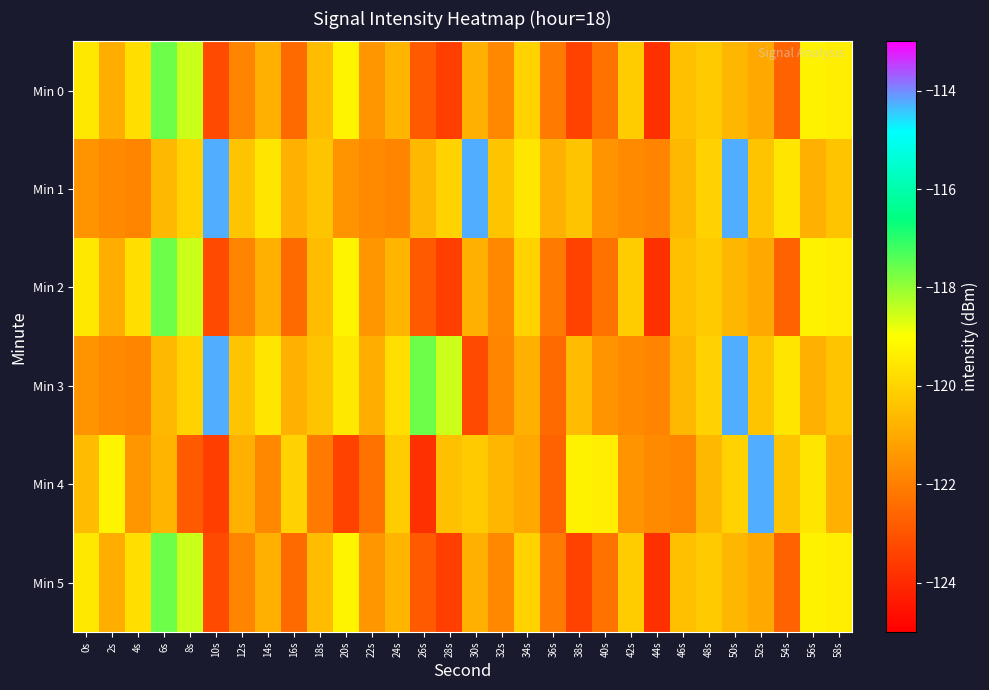

Which series has the largest total across all categories?

Min 1